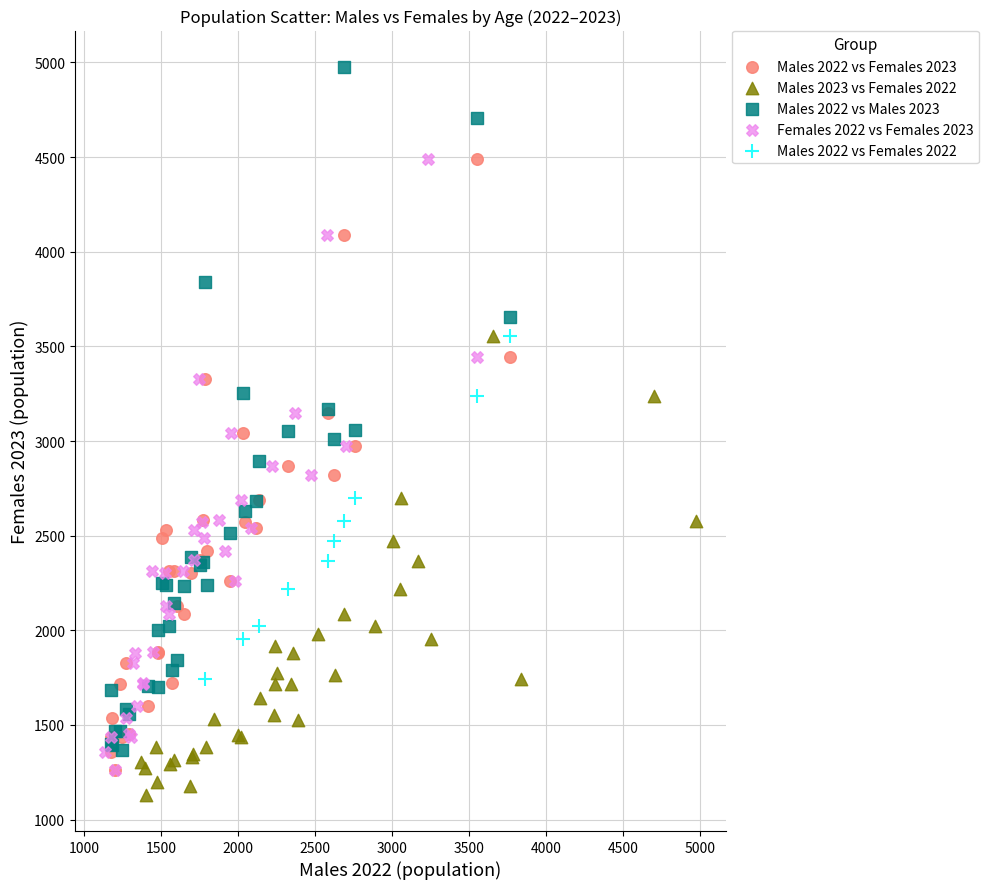

Which series reaches the maximum Y coordinate?

Males 2022 vs Males 2023